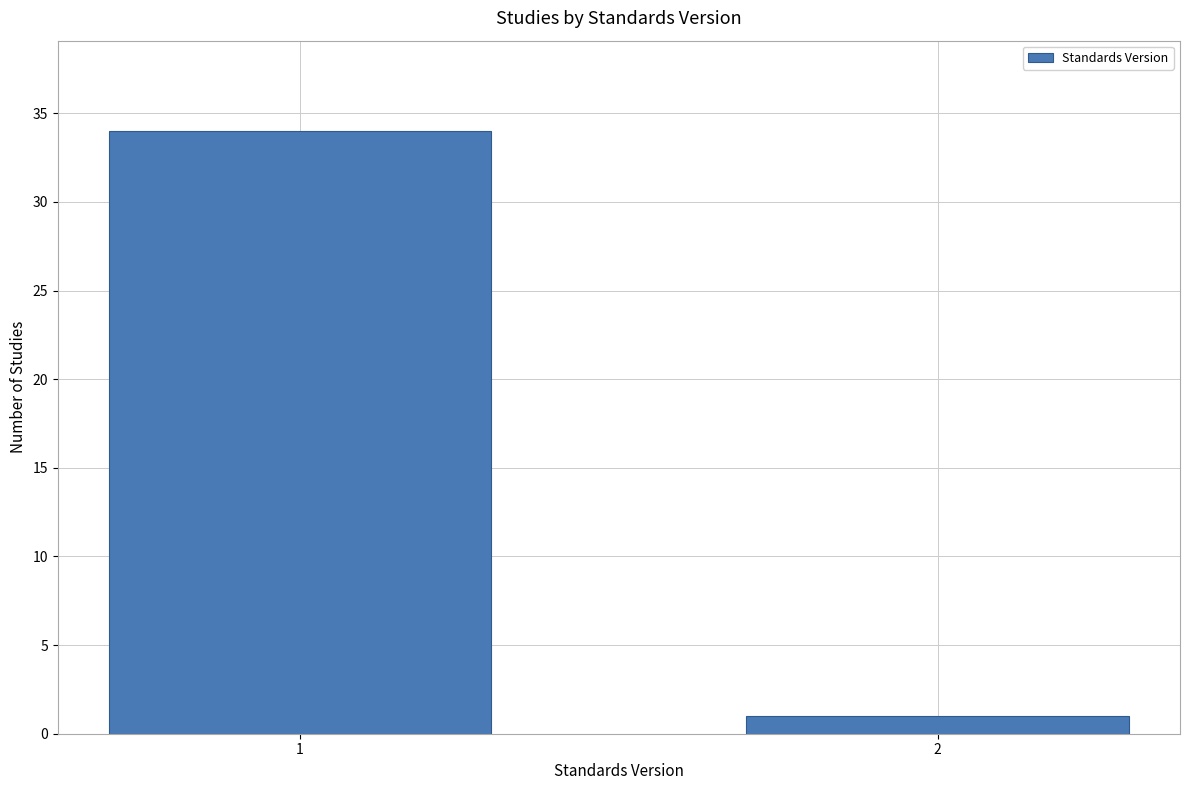

Reading left to right, extract all data points from this chart.

34	1